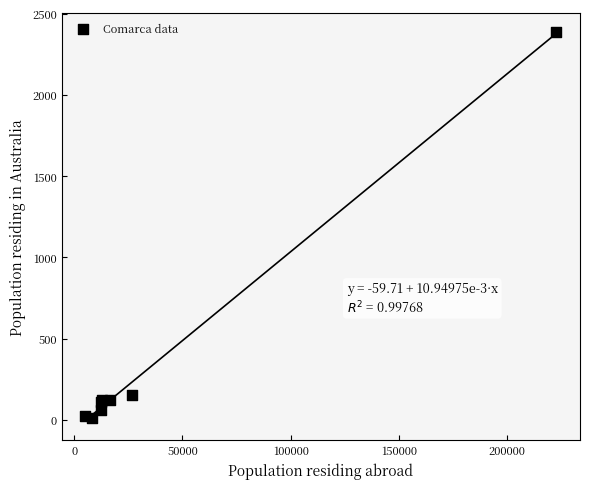

What Y value in the scatter plot is closest to 1197?

154